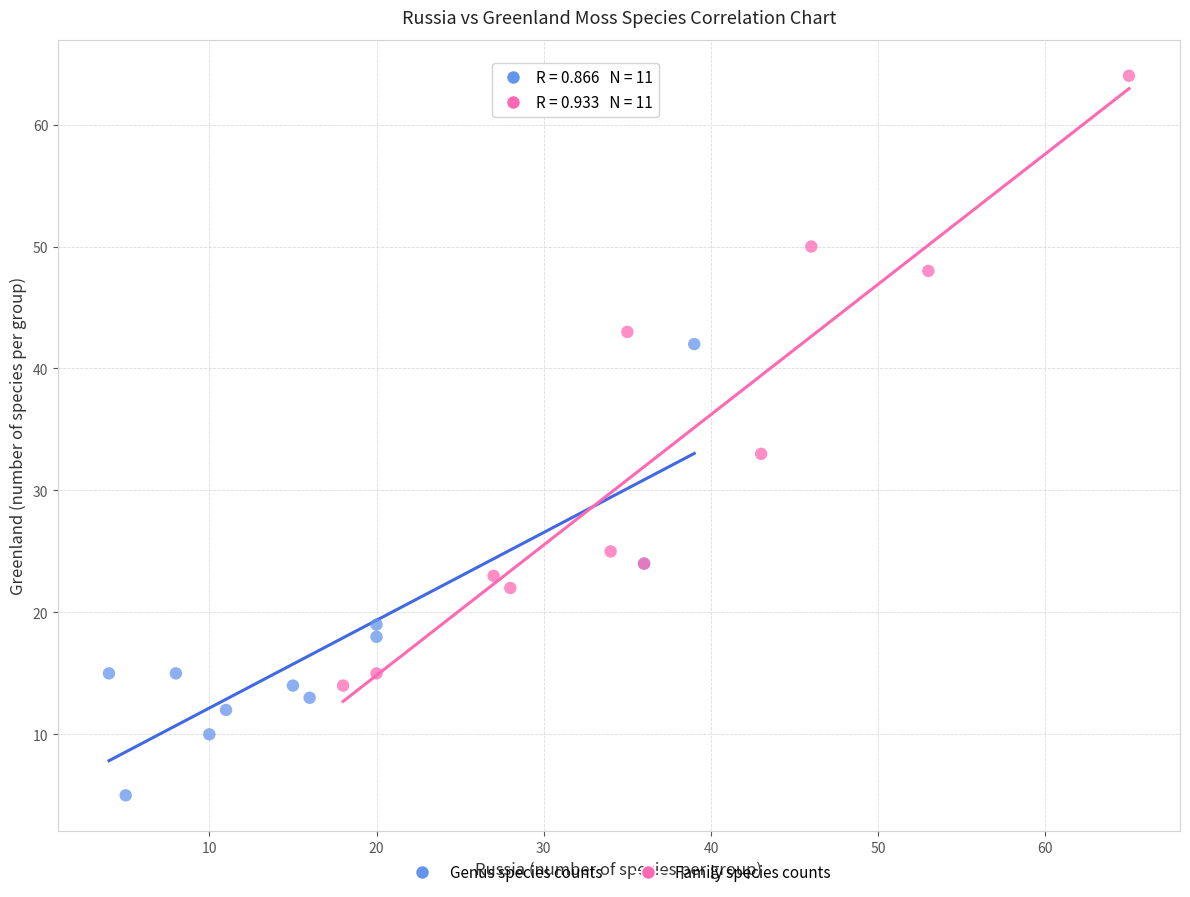

Which series reaches the minimum Y coordinate?

Genus species counts